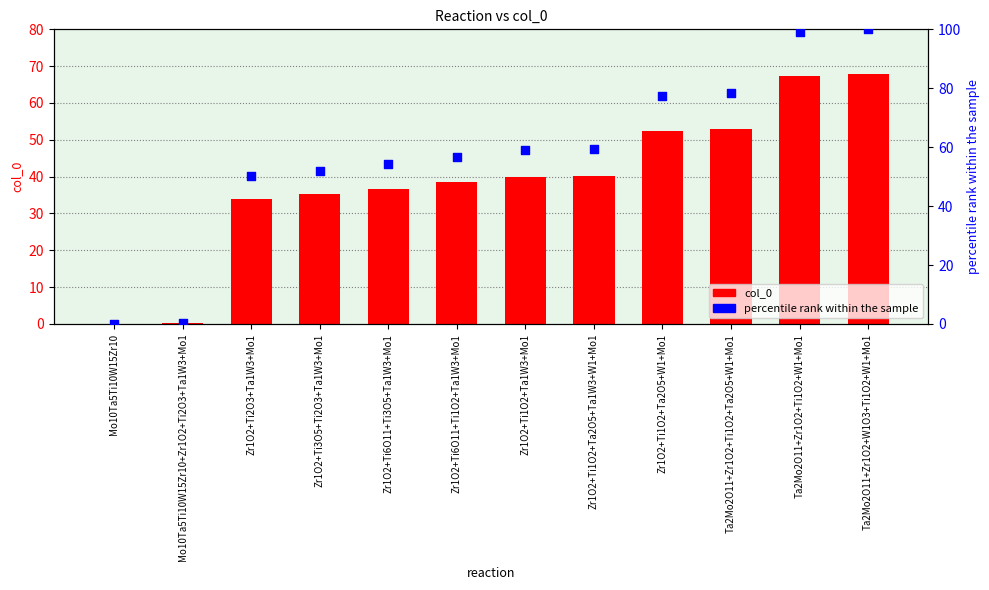

Which series has the widest spread of Y values?

percentile rank within the sample